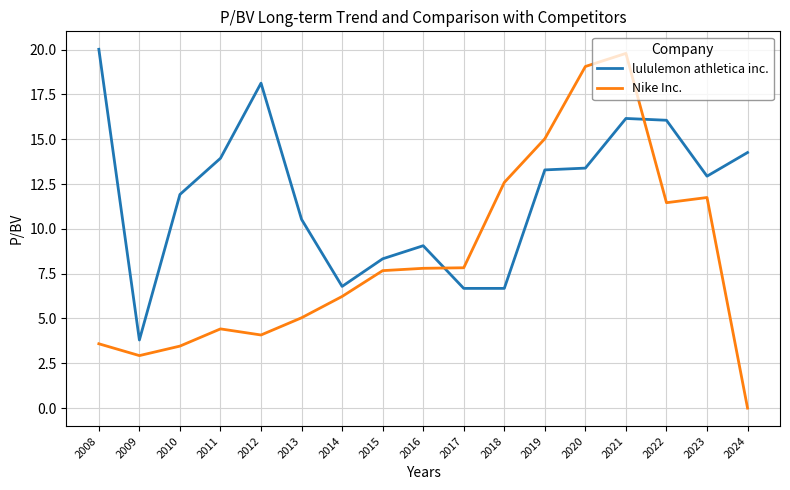

At which category is the sum across all series the highest?

2021